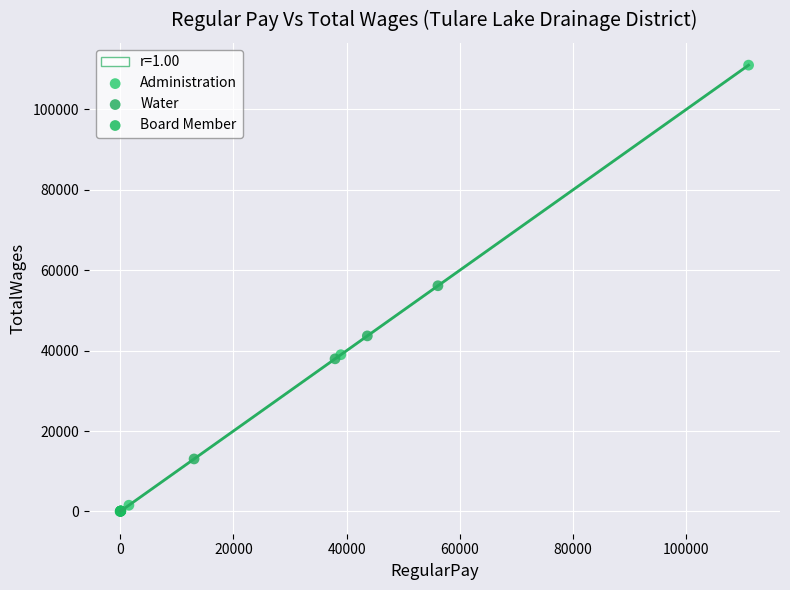

Which series has the largest Y range (max minus min)?

Administration